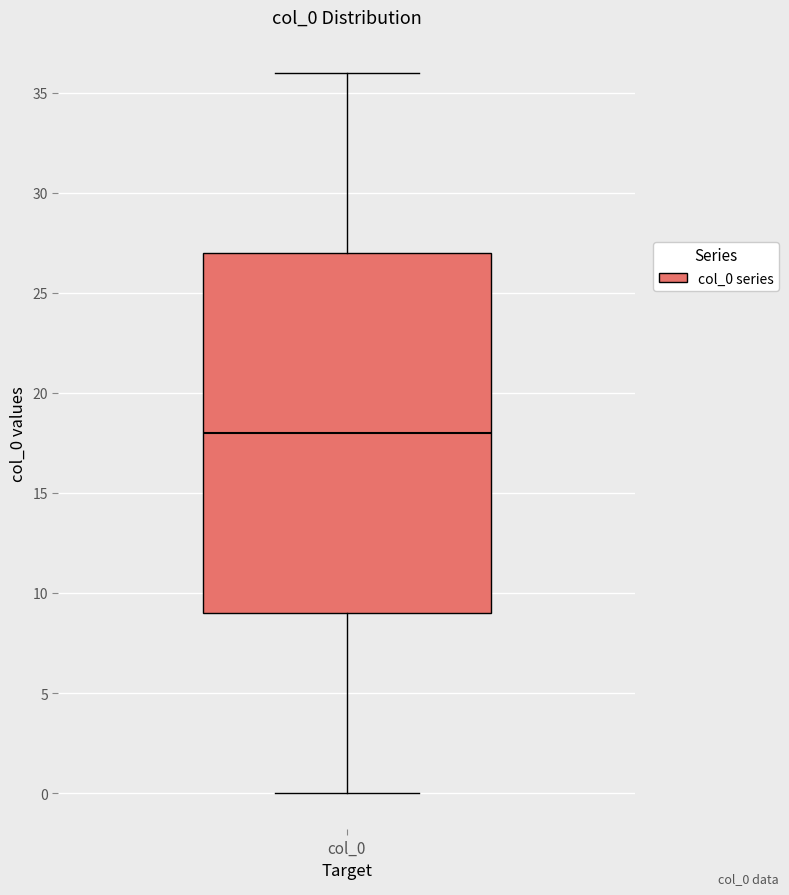

Where does the median line of the box for col_0 sit on the y-axis? The values are not printed on the chart, so give them approximately, as read against the axis.

18